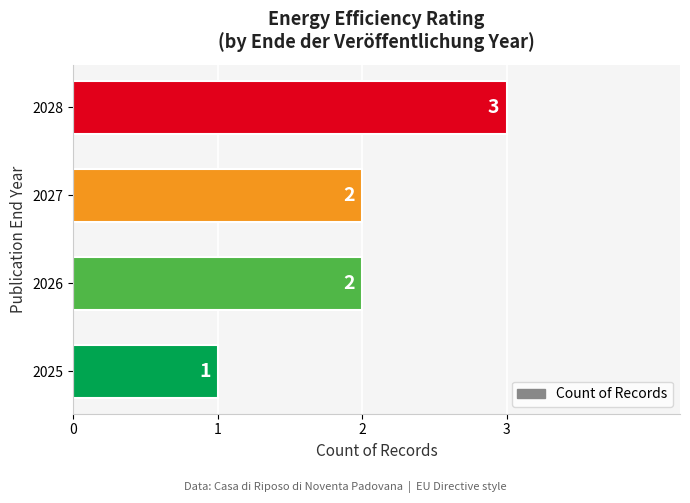

Count the values in the range 2 to 3.

3